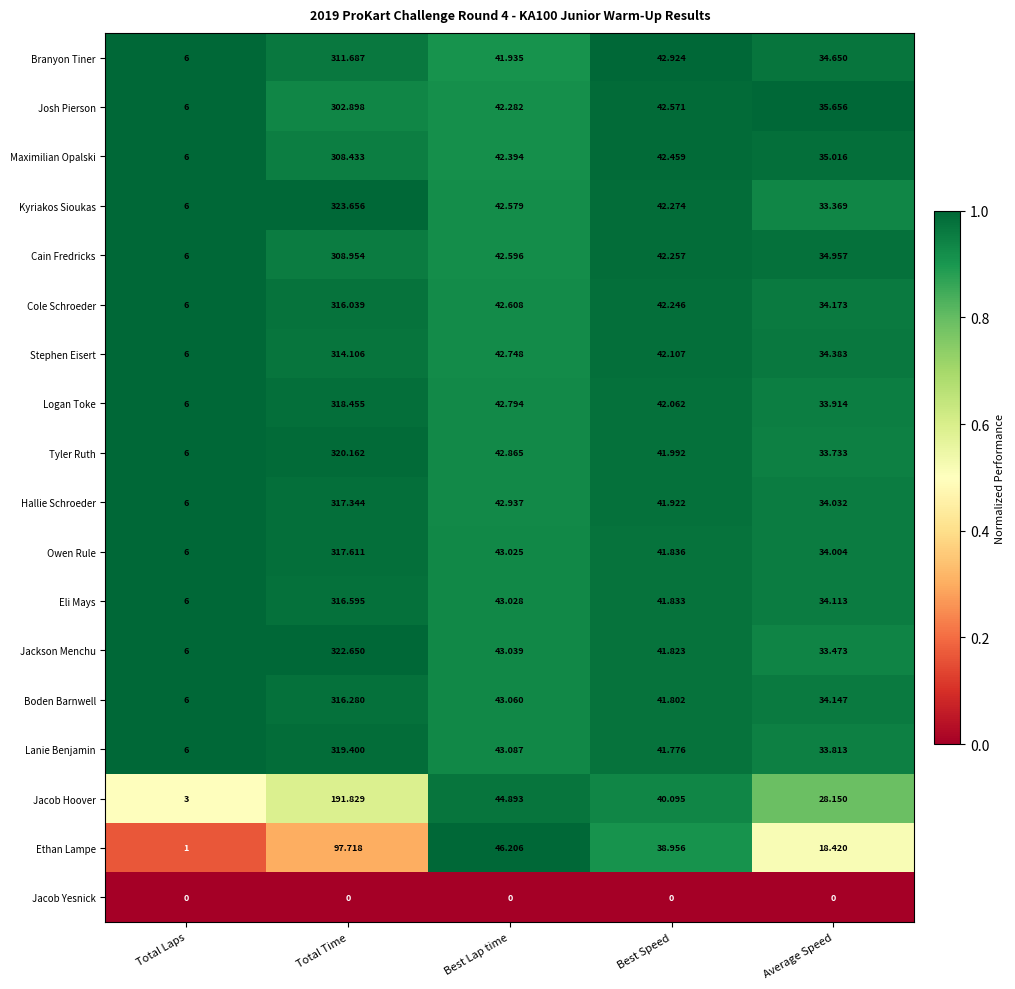

At which label does Maximilian Opalski reach its peak?

Total Time